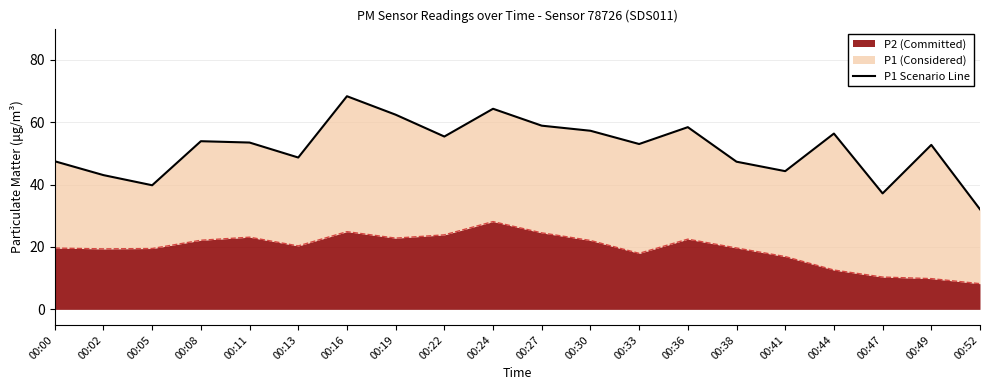

Reading left to right, transcribe all the data shown in this chart.

00:00=47.5	00:02=43.0	00:05=39.8	00:08=53.9	00:11=53.5	00:13=48.7	00:16=68.3	00:19=62.4	00:22=55.4	00:24=64.3	00:27=58.9	00:30=57.2	00:33=53.0	00:36=58.4	00:38=47.3	00:41=44.3	00:44=56.4	00:47=37.2	00:49=52.7	00:52=32.1